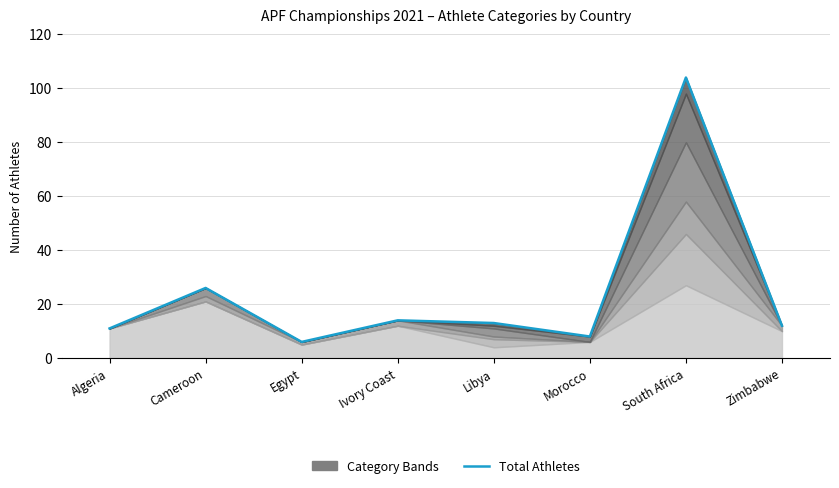

How many interior local valleys (lower than both neighbors) does the data have?

2